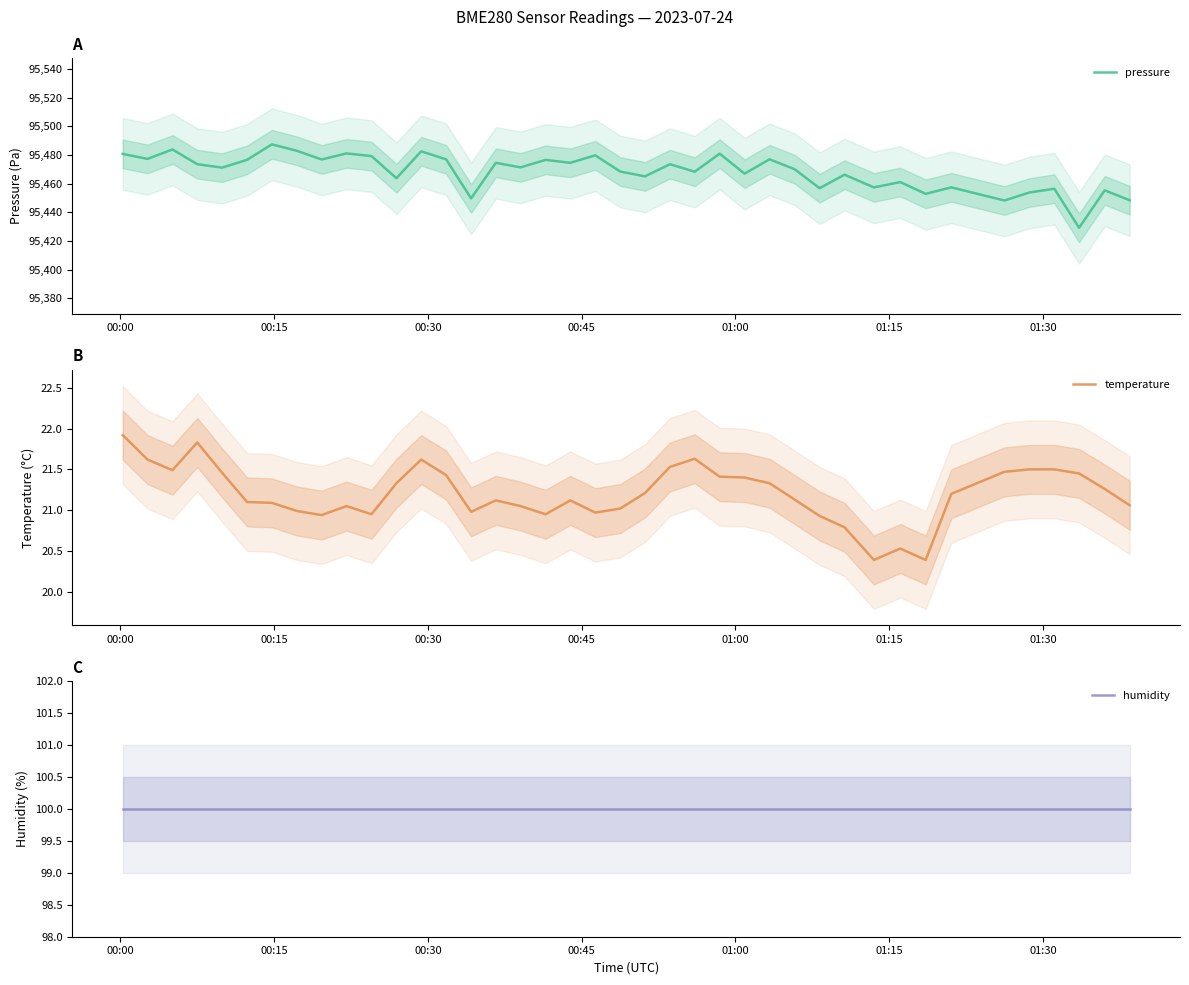

What is the highest value of the temperature series?

21.9